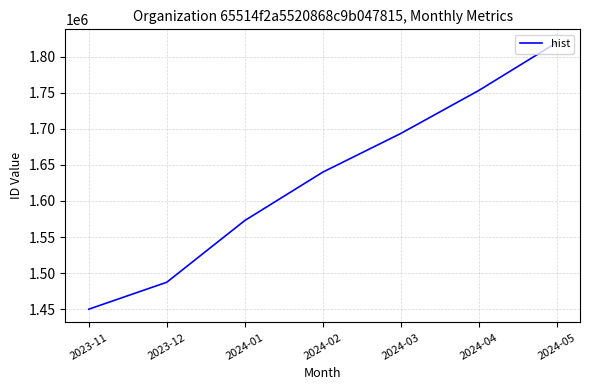

True or false: there are more than 0 points higher than both neighbors.

False